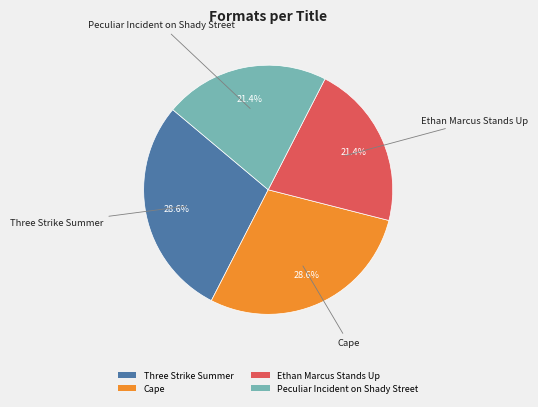

What percentage is NOT represented by Peculiar Incident on Shady Street?

78.6%